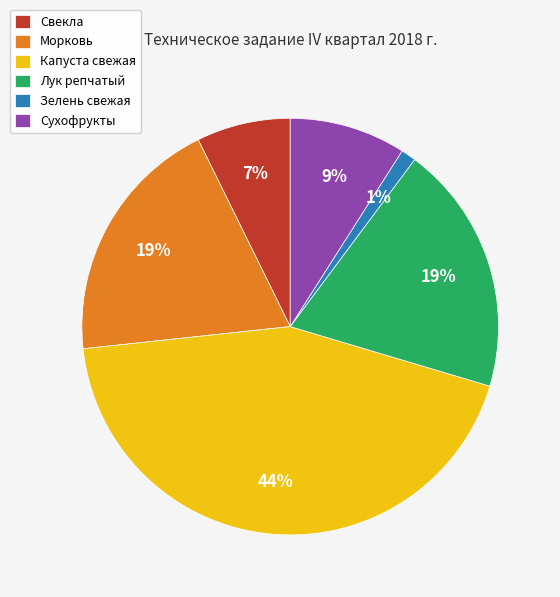

Is Капуста свежая the majority of the pie?

No